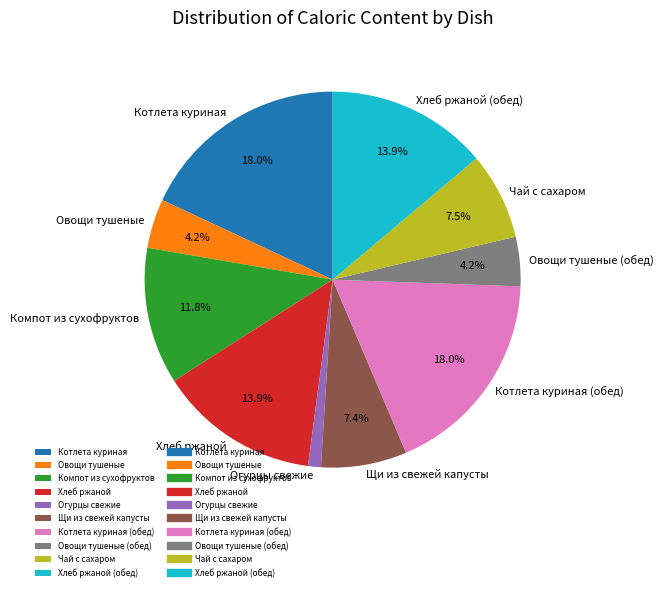

What percentage is the Хлеб ржаной (обед) slice, to the nearest percent?

14%